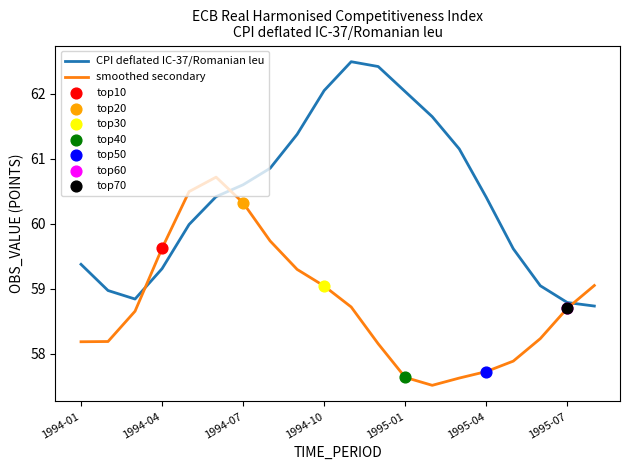

True or false: smoothed secondary and CPI deflated IC-37/Romanian leu intersect in this chart.

True